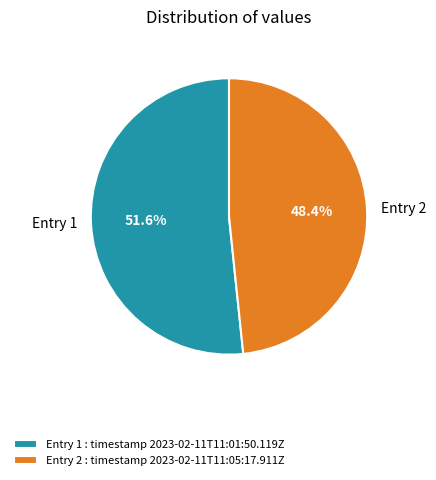

What is the ratio of the value at Entry 1 to the value at Entry 2?

1.1